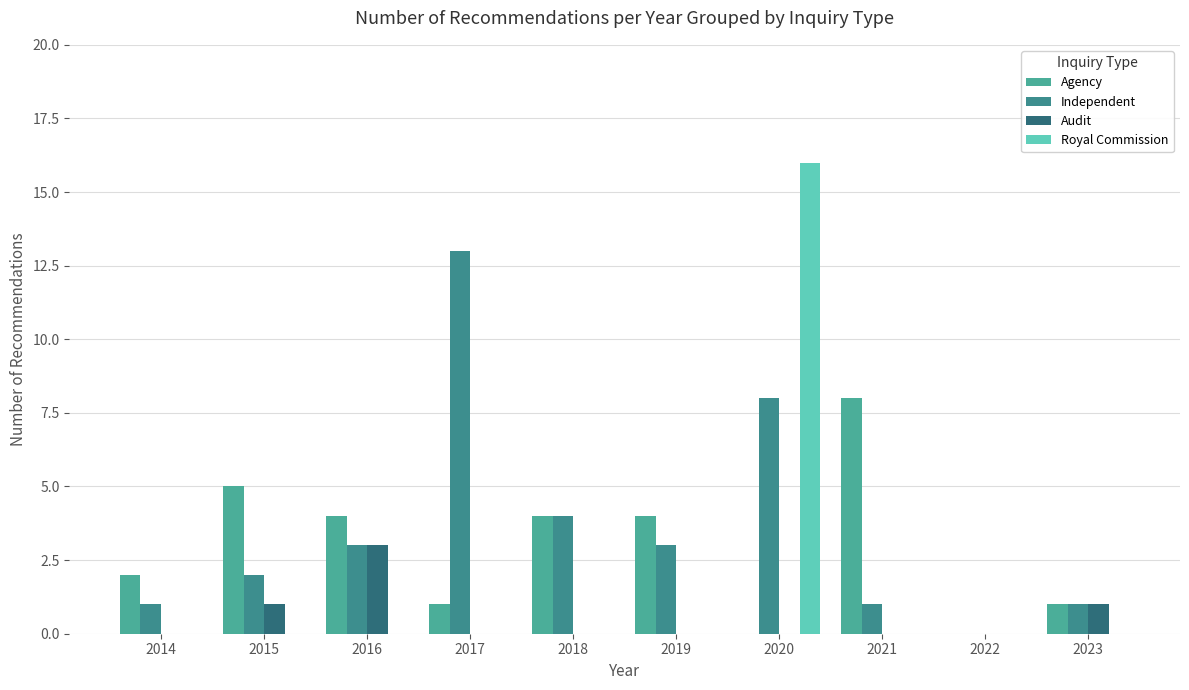

The Royal Commission series shows 0 at 2016. True or false?

True